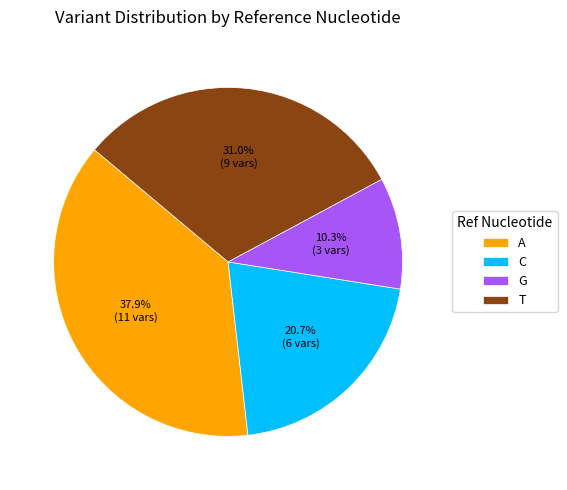

Do C and T together represent more than half of the pie?

Yes